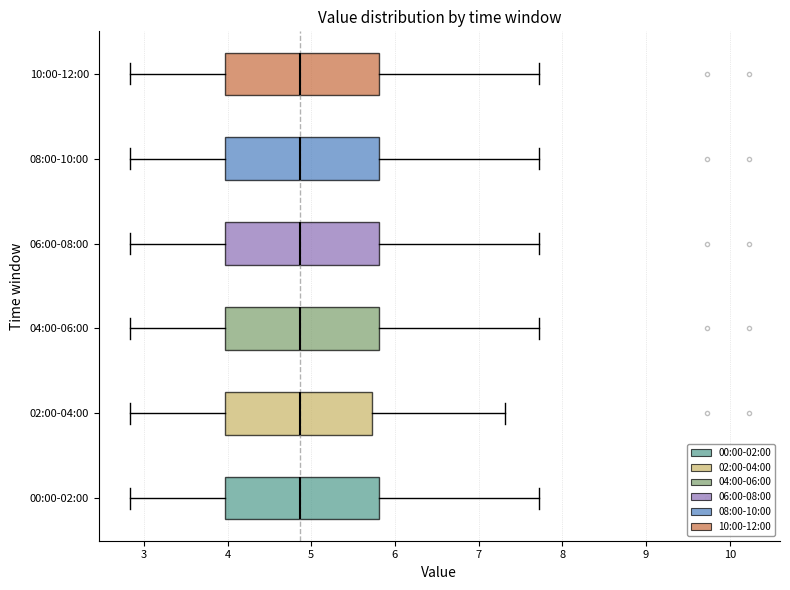

Where does the right whisker of the box for 08:00-10:00 end on the x-axis? The values are not printed on the chart, so give them approximately, as read against the axis.

7.7